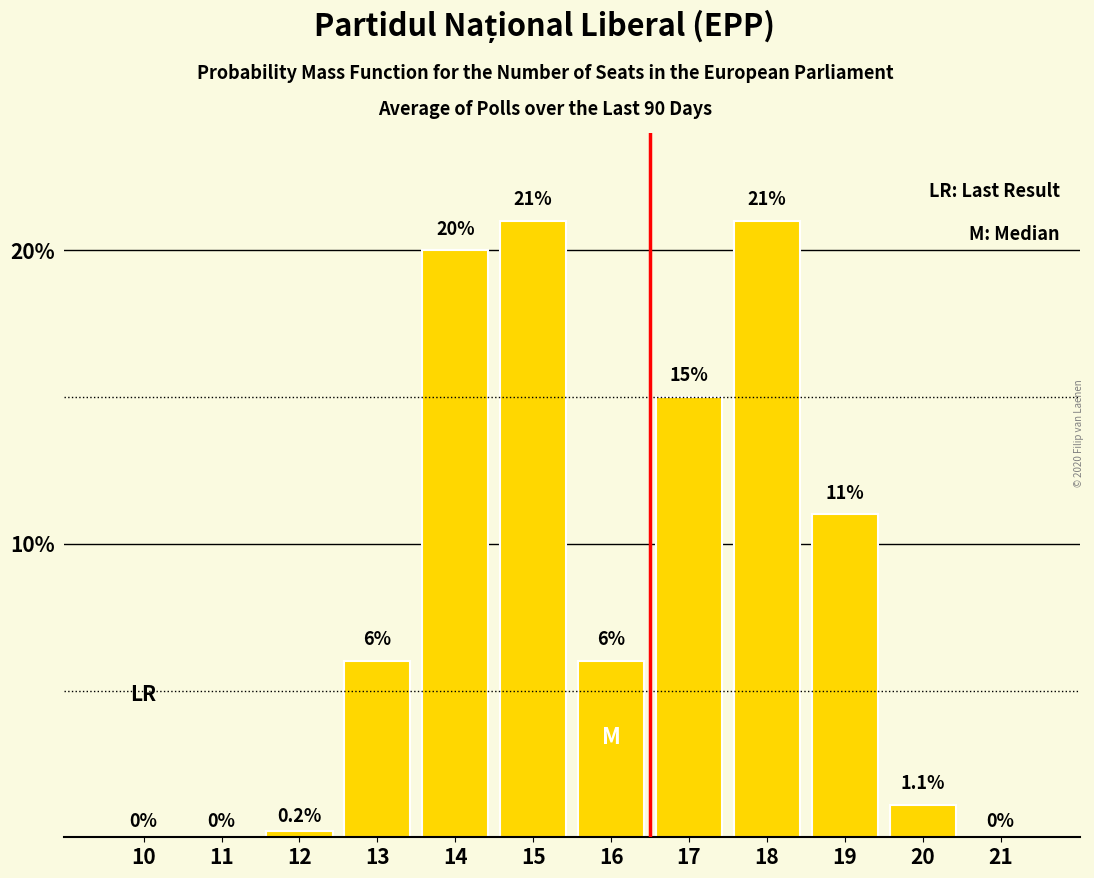

Reading left to right, what are all the values shown in this chart?

10=0.0	11=0.0	12=0.2	13=6.0	14=20.0	15=21.0	16=6.0	17=15.0	18=21.0	19=11.0	20=1.1	21=0.0